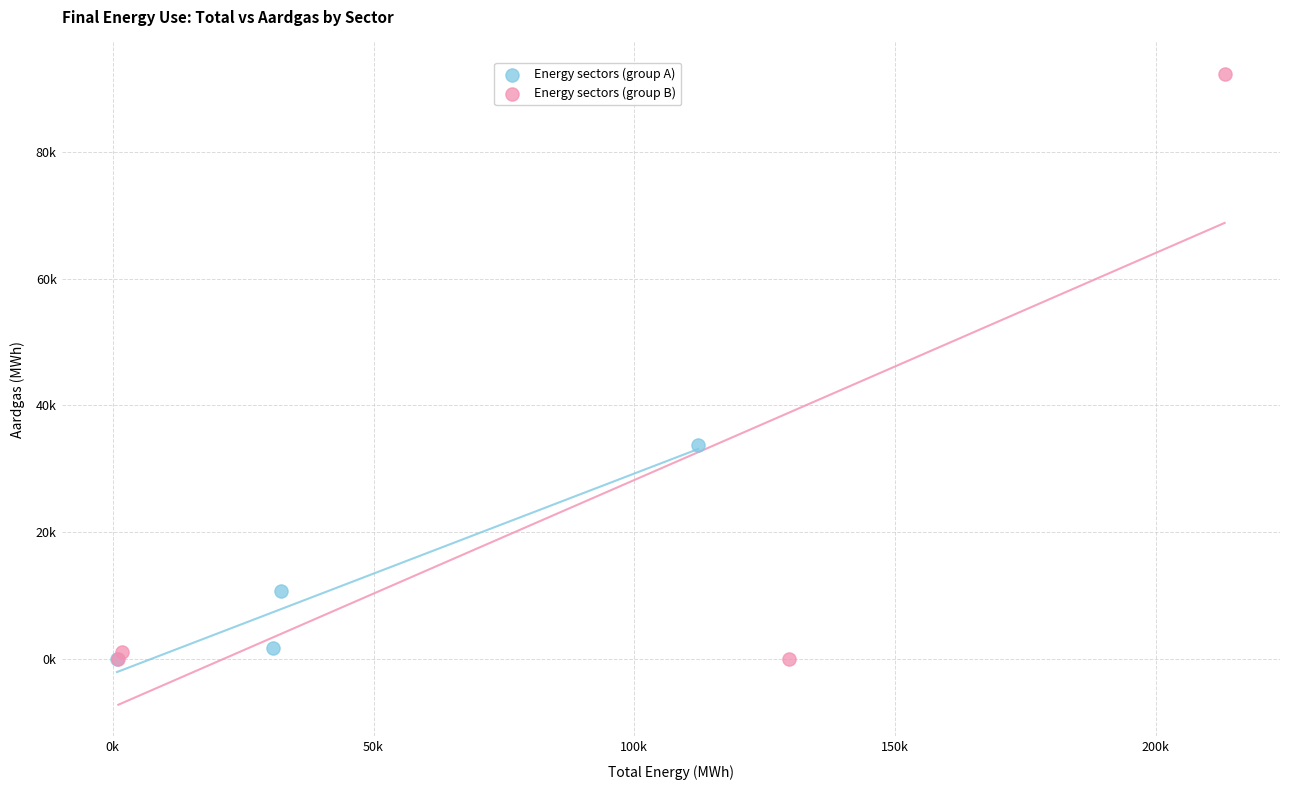

What are all the series names shown in the legend?

Energy sectors (group A), Energy sectors (group B)